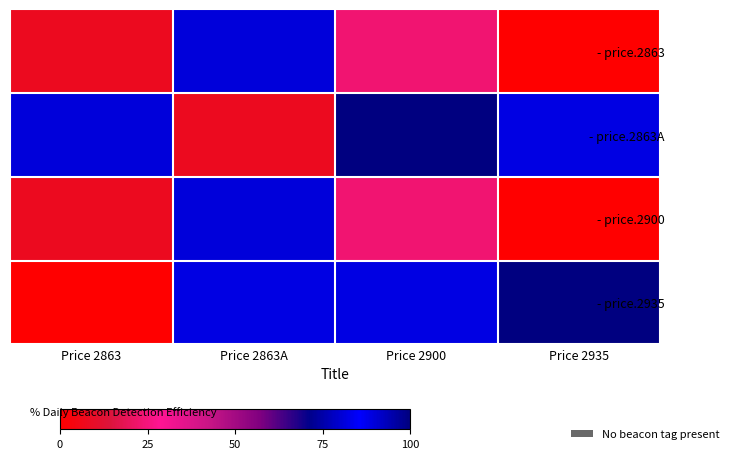

List the series in order of their peak value, highest first.

- price.2863A, - price.2935, - price.2863, - price.2900